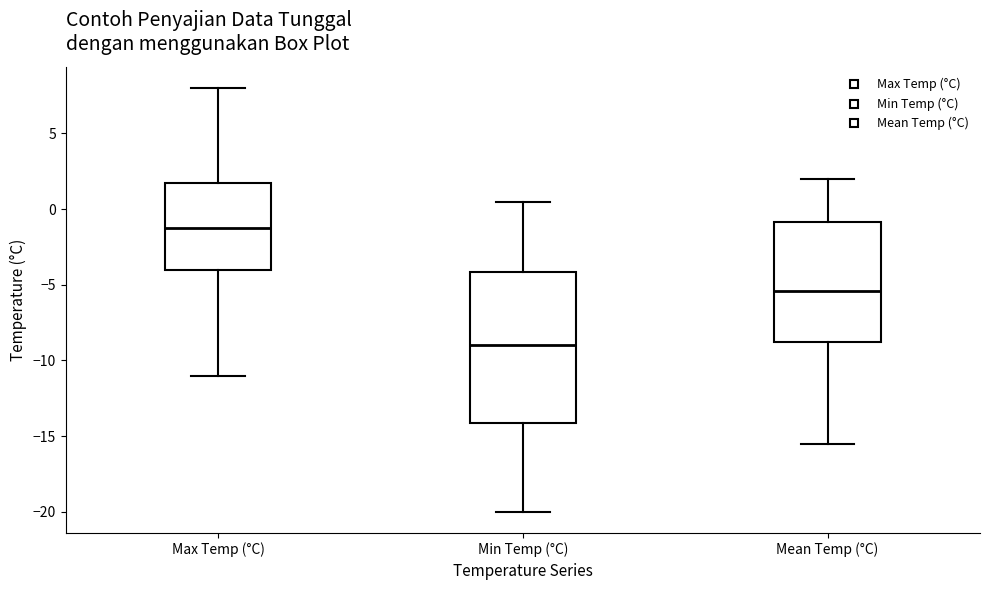

Where is the lower edge of the box for Max Temp (°C) on the y-axis? The values are not printed on the chart, so give them approximately, as read against the axis.

-4.0